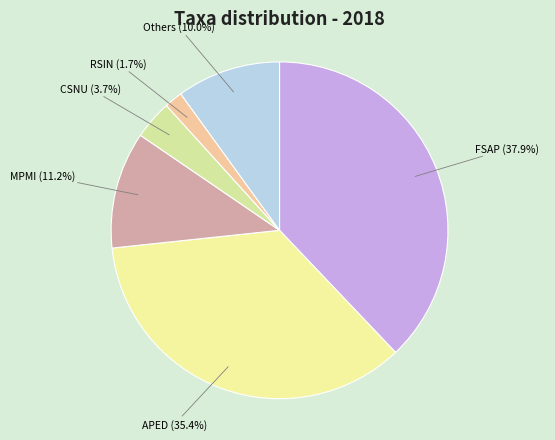

How many segments does this pie chart have?

6